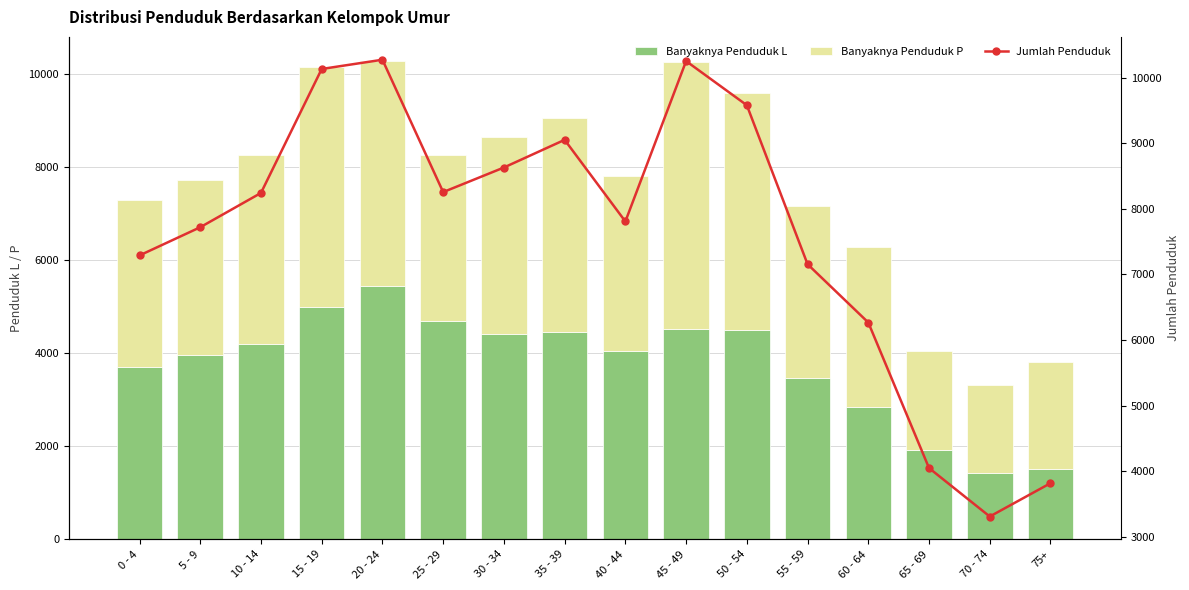

What is the total value across all series at 30 - 34?

17260